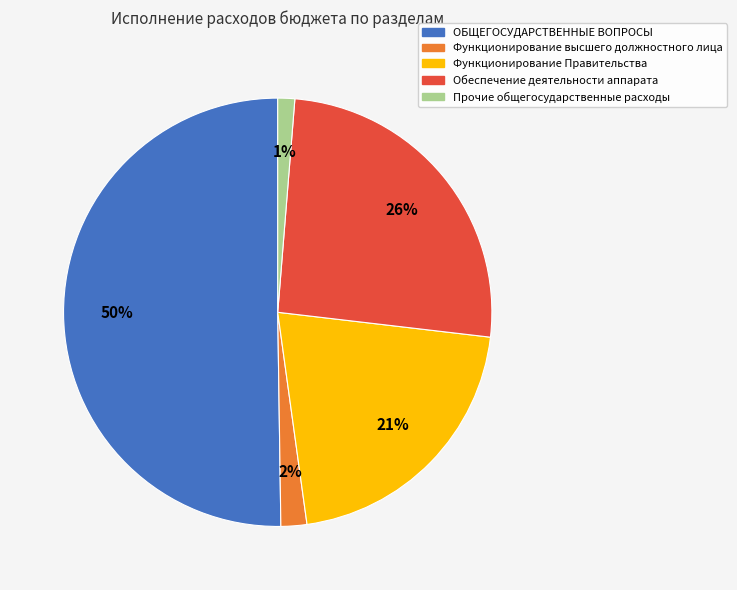

Which slice is the smallest?

Прочие общегосударственные расходы